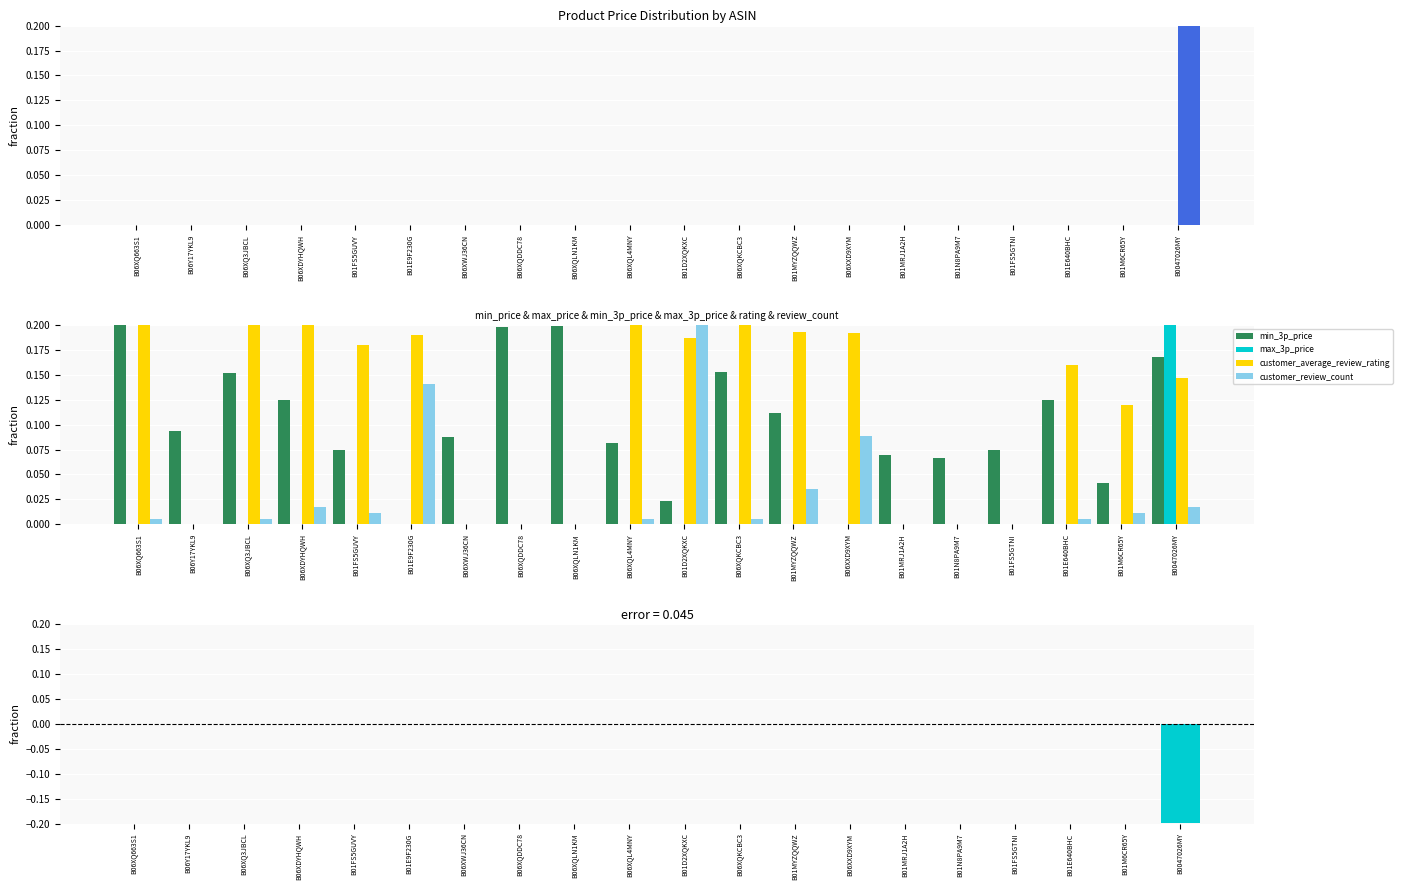

Does the chart contain stacked bars?

No